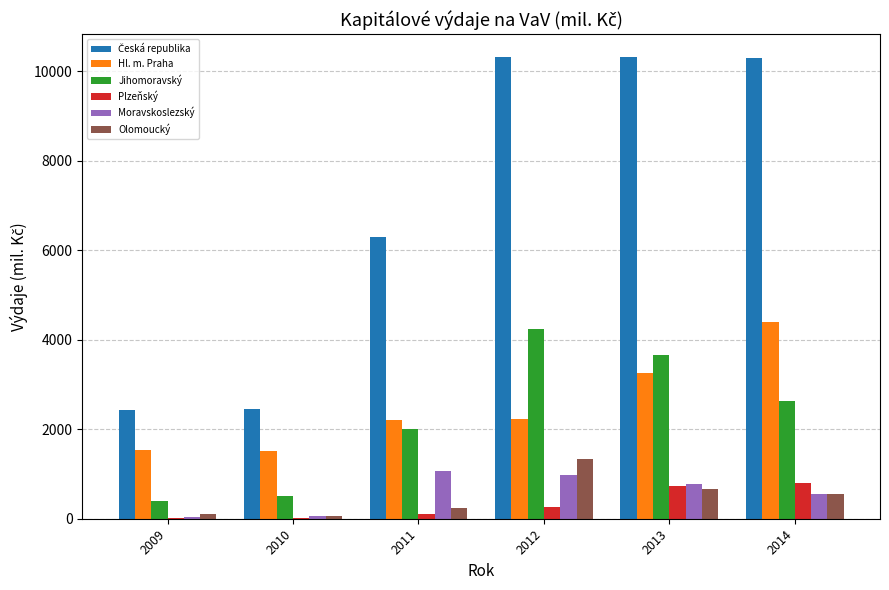

What is the sum of the Plzeňský values at 2014 and 2013?

1530.4